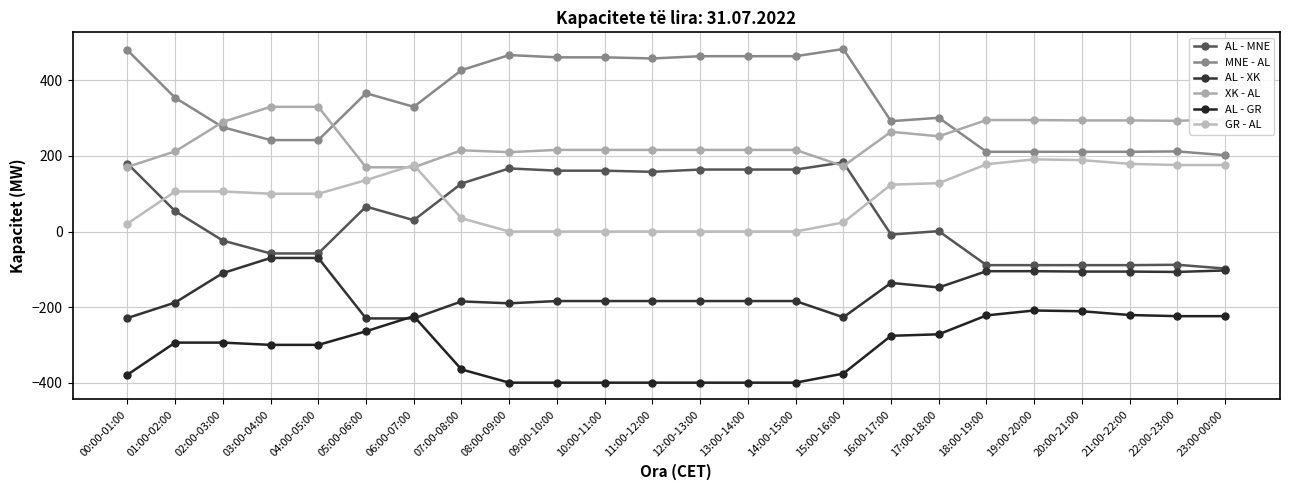

How many values in the MNE - AL series are below 354?

12